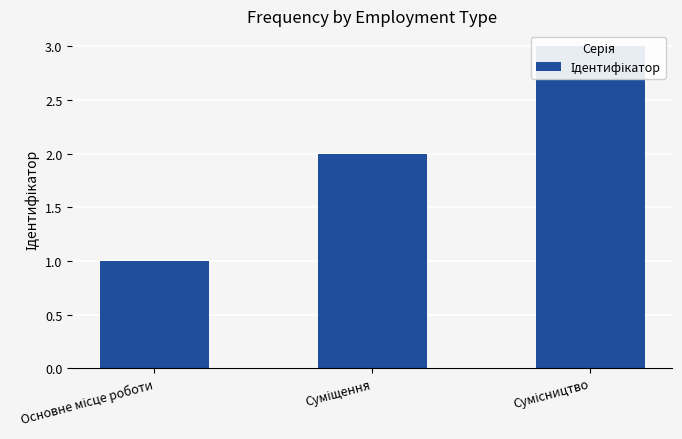

What is the average value?

2